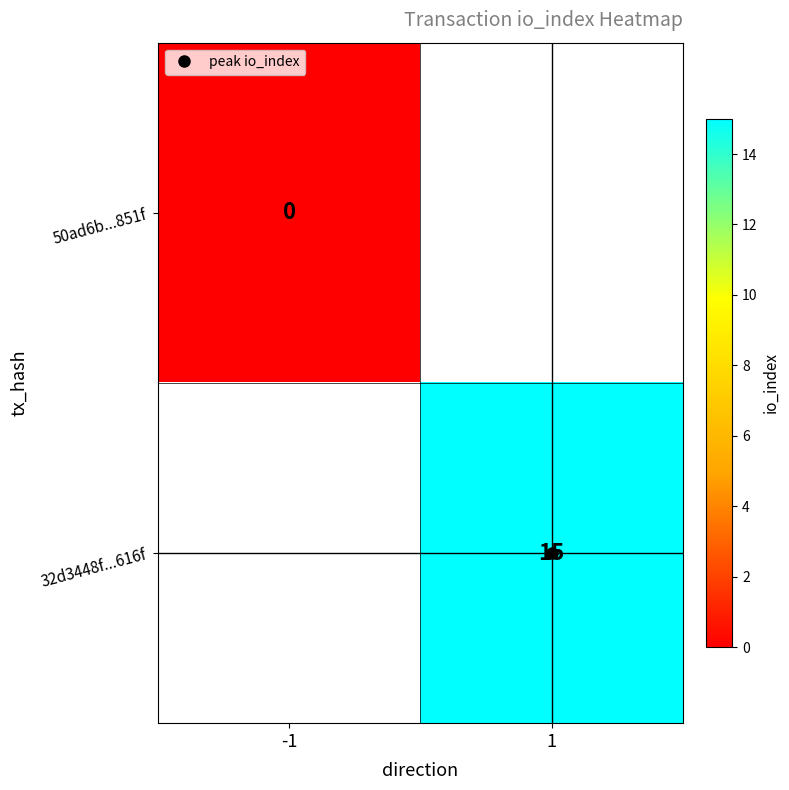

List the series in order of their peak value, highest first.

50ad6b...851f, 32d3448f...616f